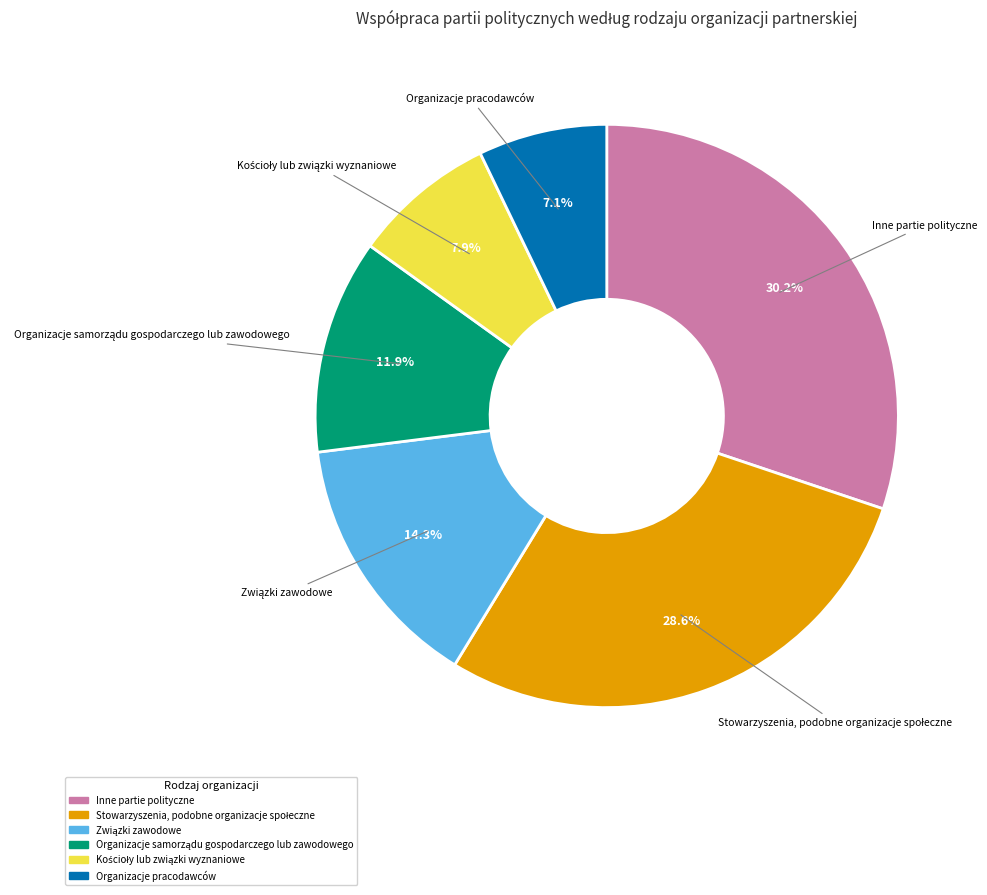

To the nearest percent, what percentage of the pie is Inne partie polityczne?

30%